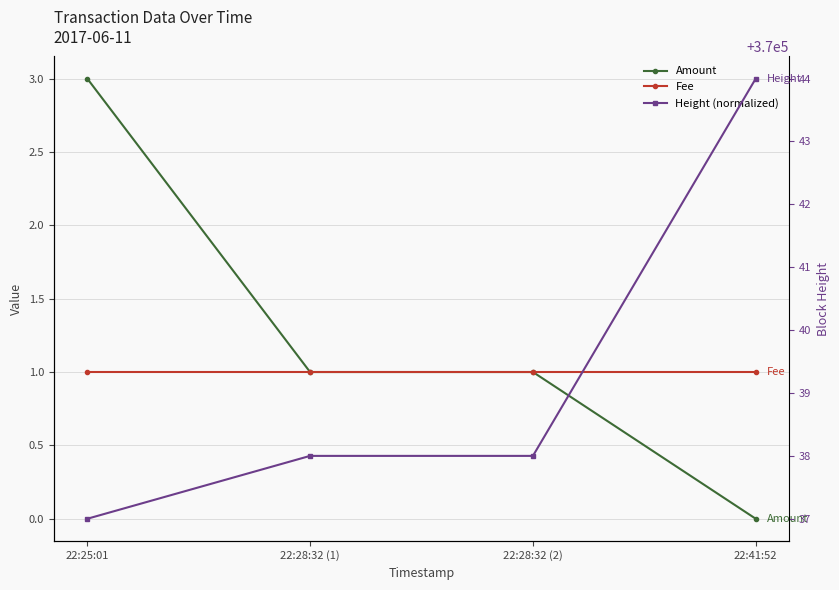

True or false: Fee and Height (normalized) intersect in this chart.

False